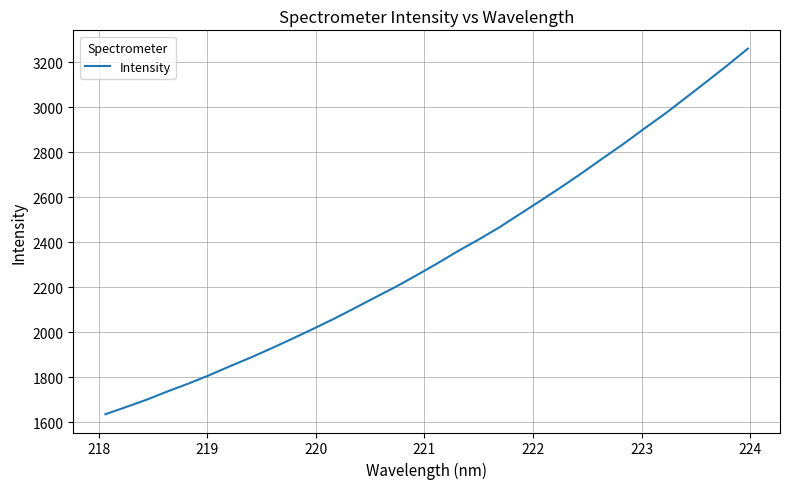

What is the smallest value displayed?

1634.6